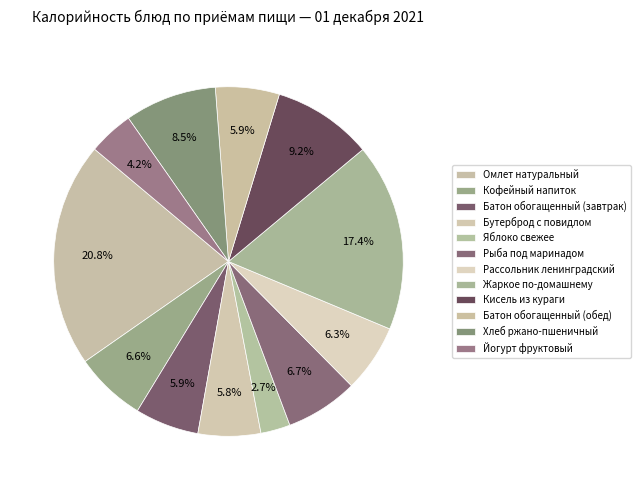

Approximately how many times larger is the value at Йогурт фруктовый compared to Омлет натуральный?

0.2